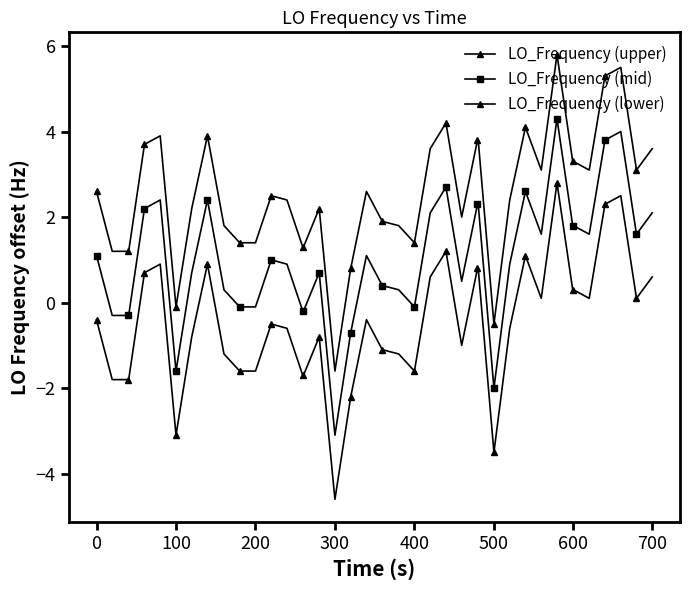

How many interior local peaks does the LO_Frequency (upper) series have?

9